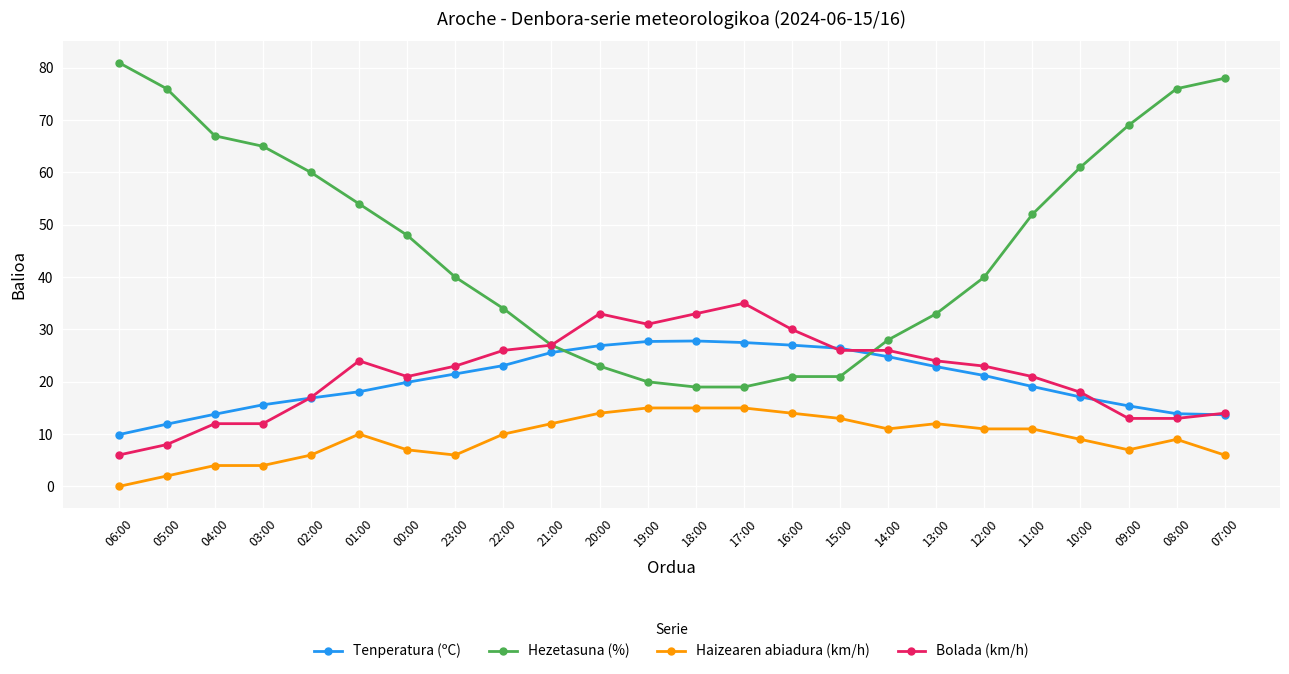

Rank the series by their maximum value, from highest to lowest.

Hezetasuna (%), Bolada (km/h), Tenperatura (ºC), Haizearen abiadura (km/h)